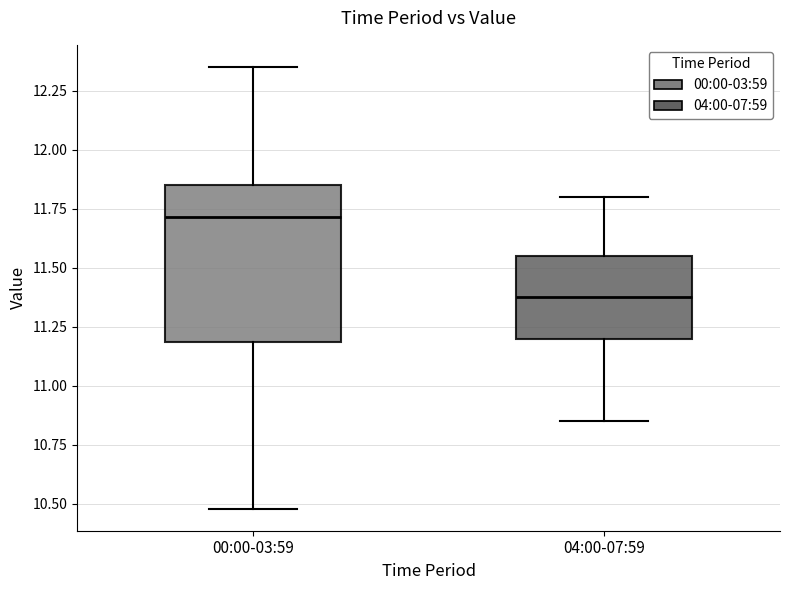

Reading left to right, read every box against the y-axis: the position of its median line, the range the box covers, and the ends of its whiskers. The values are not printed on the chart, so give them approximately, as read against the axis.

00:00-03:59: median 11.70, box 11.20 to 11.85, whiskers 10.50 to 12.35
04:00-07:59: median 11.40, box 11.20 to 11.55, whiskers 10.85 to 11.80